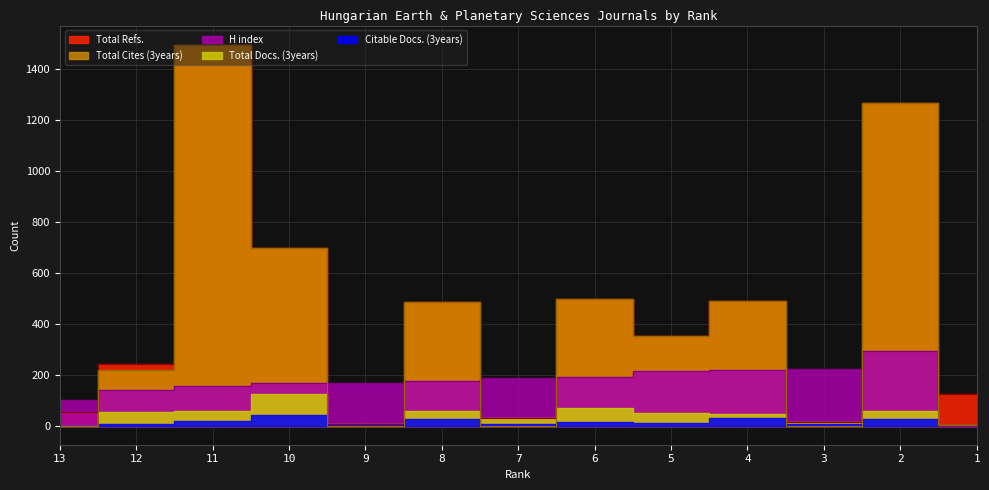

What is the spread (max minus min) of values at 13?

100